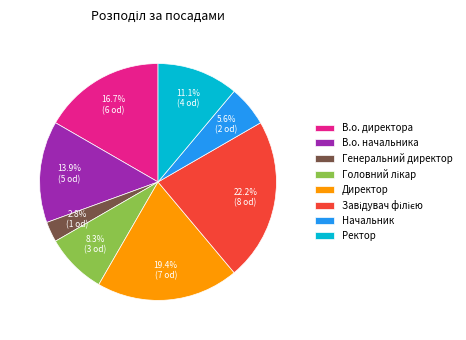

How many segments does this pie chart have?

8